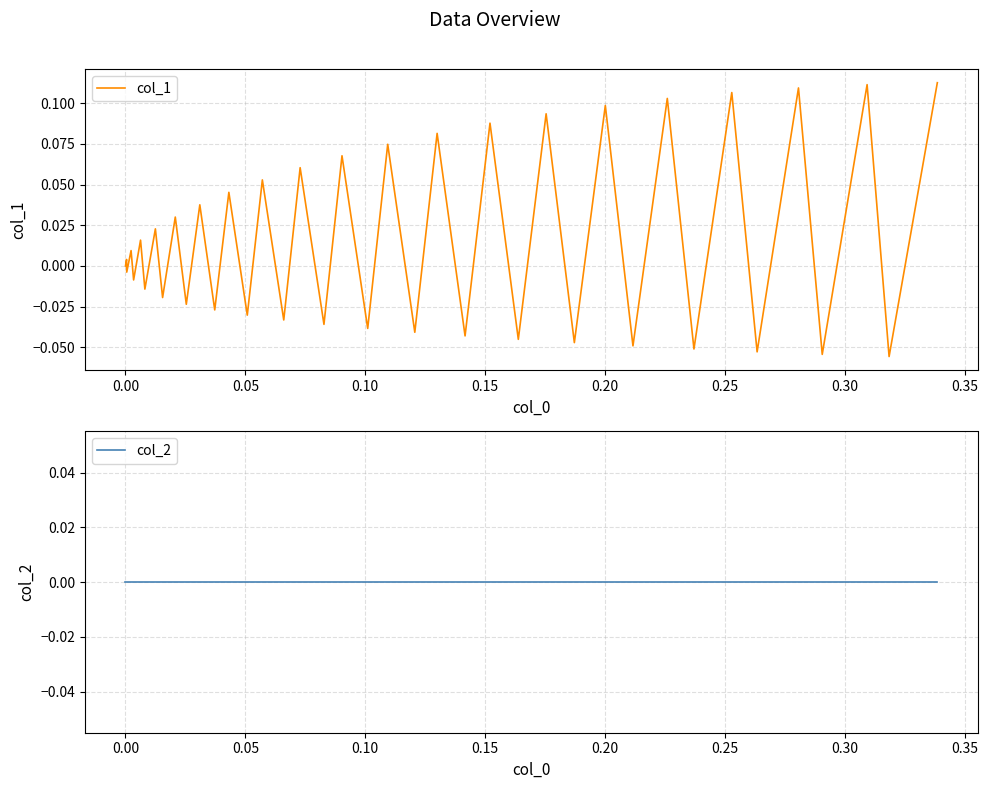

Which series ends up on top after the final intersection of col_1 and col_2?

col_1